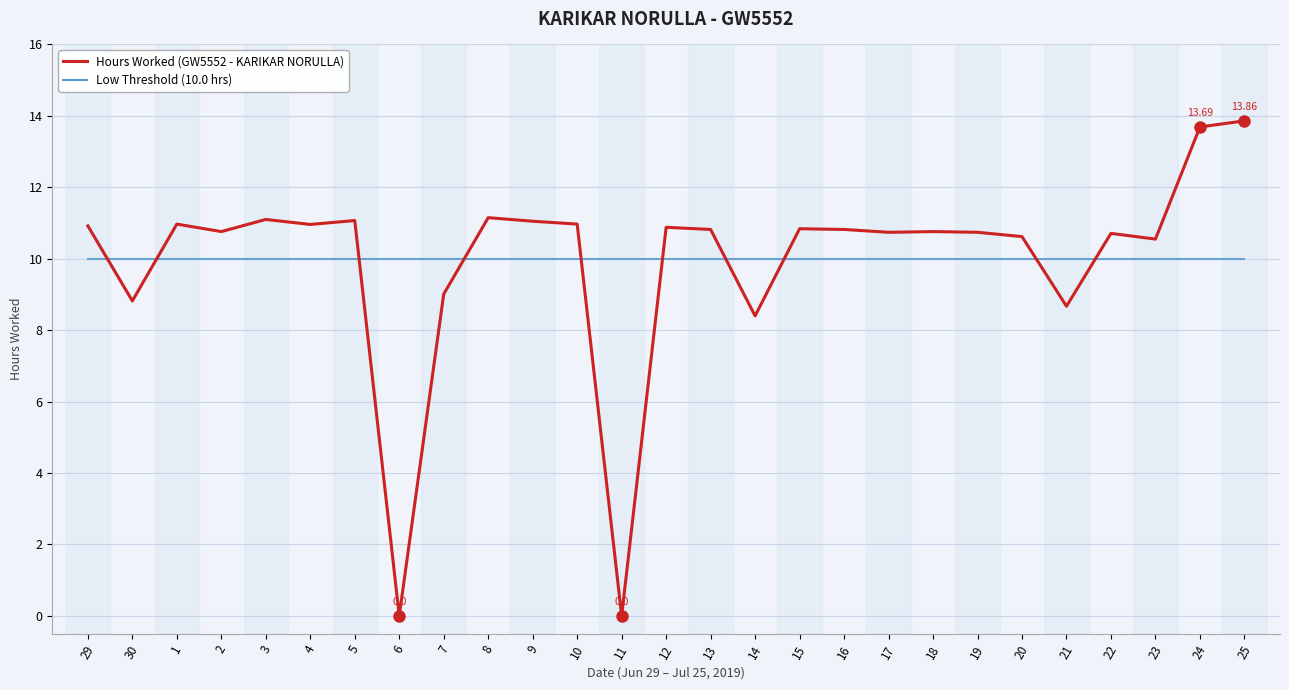

At how many categories does at least one series exceed 0?

27